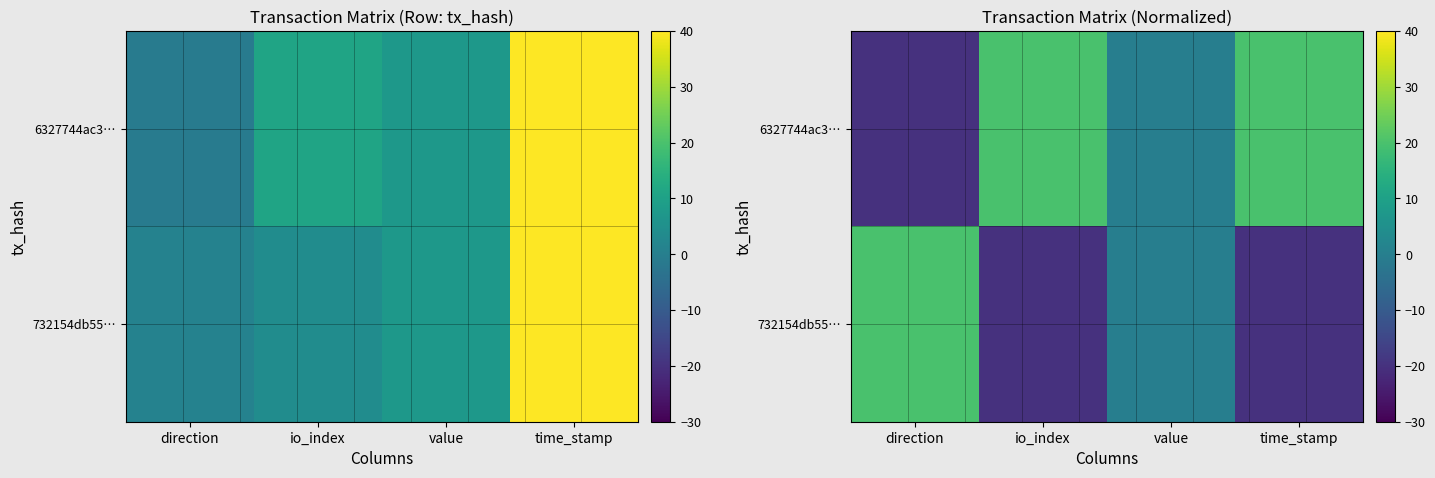

List the series in order of their peak value, highest first.

6327744ac3…, 732154db55…